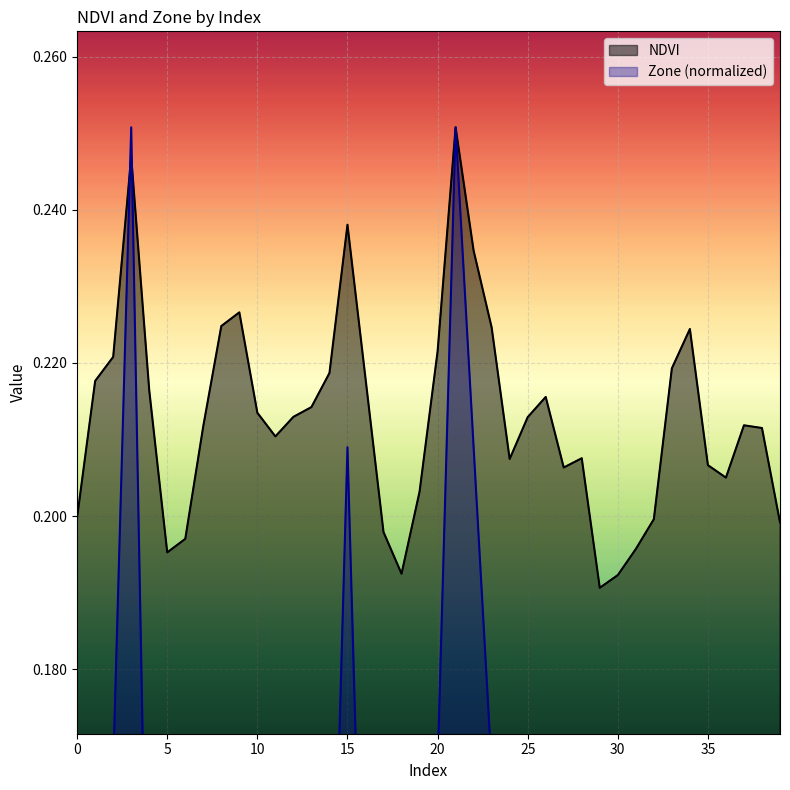

Where do Zone and NDVI first cross each other?

2 and 3